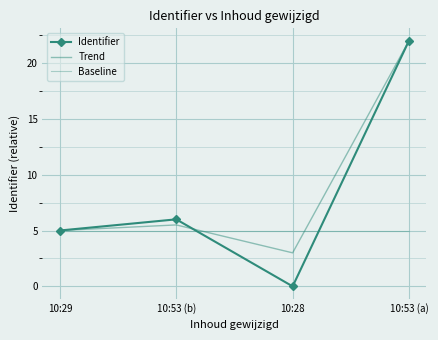

True or false: Trend and Identifier intersect in this chart.

True